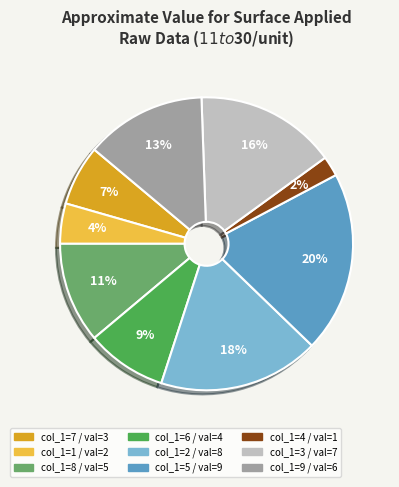

To the nearest percent, what is the average slice percentage?

11%